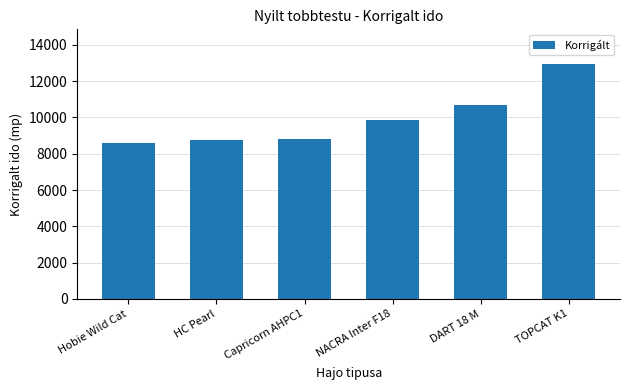

What is the label of the 3rd bar from the right?

NACRA Inter F18